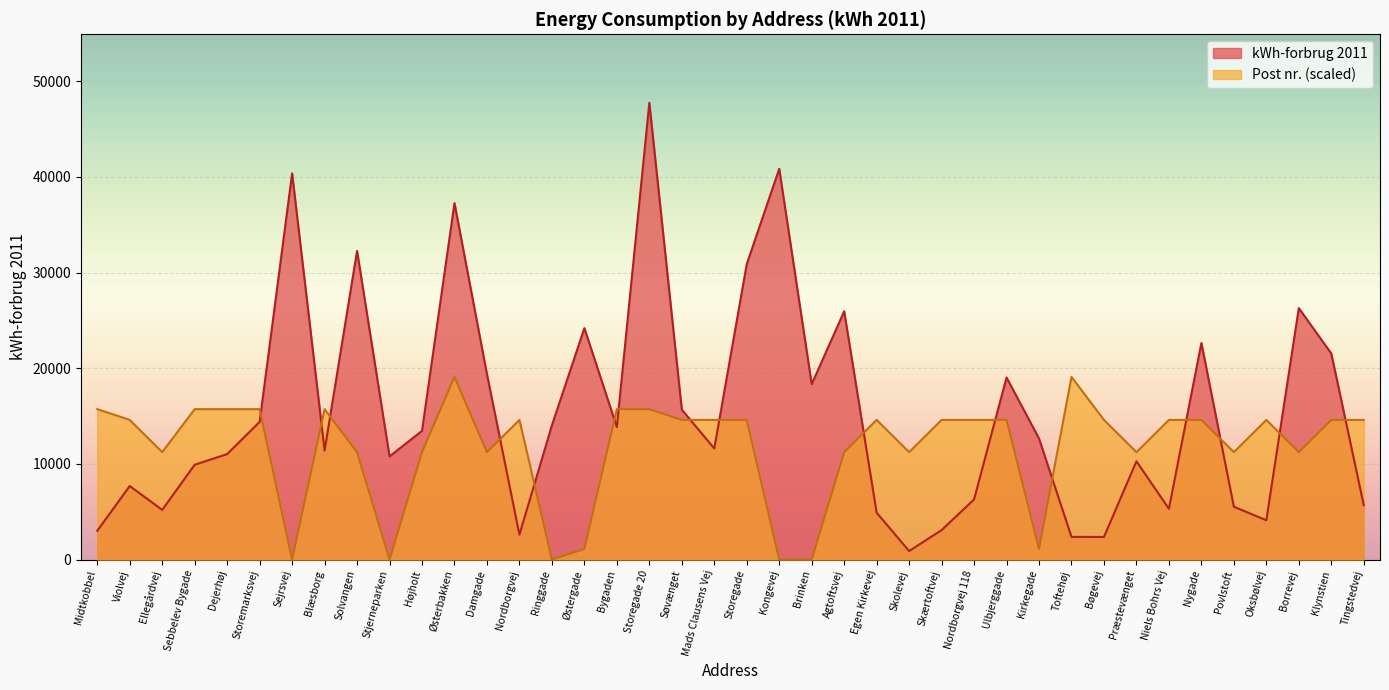

Between Sebbelev Bygade and Søvænget, which is larger?

Søvænget